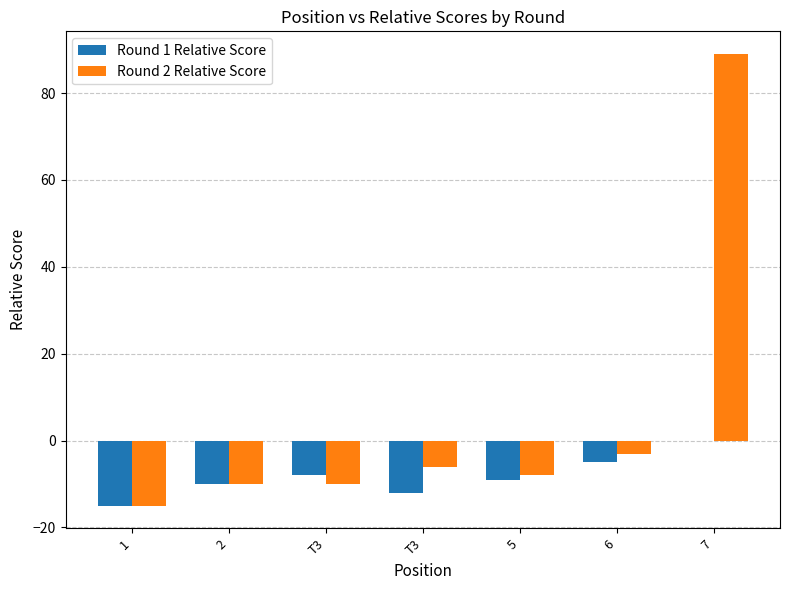

How many data points does each series have?

7